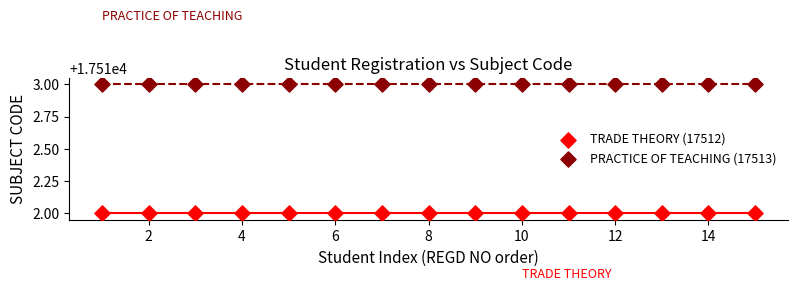

What are all the series names shown in the legend?

TRADE THEORY (17512), PRACTICE OF TEACHING (17513)